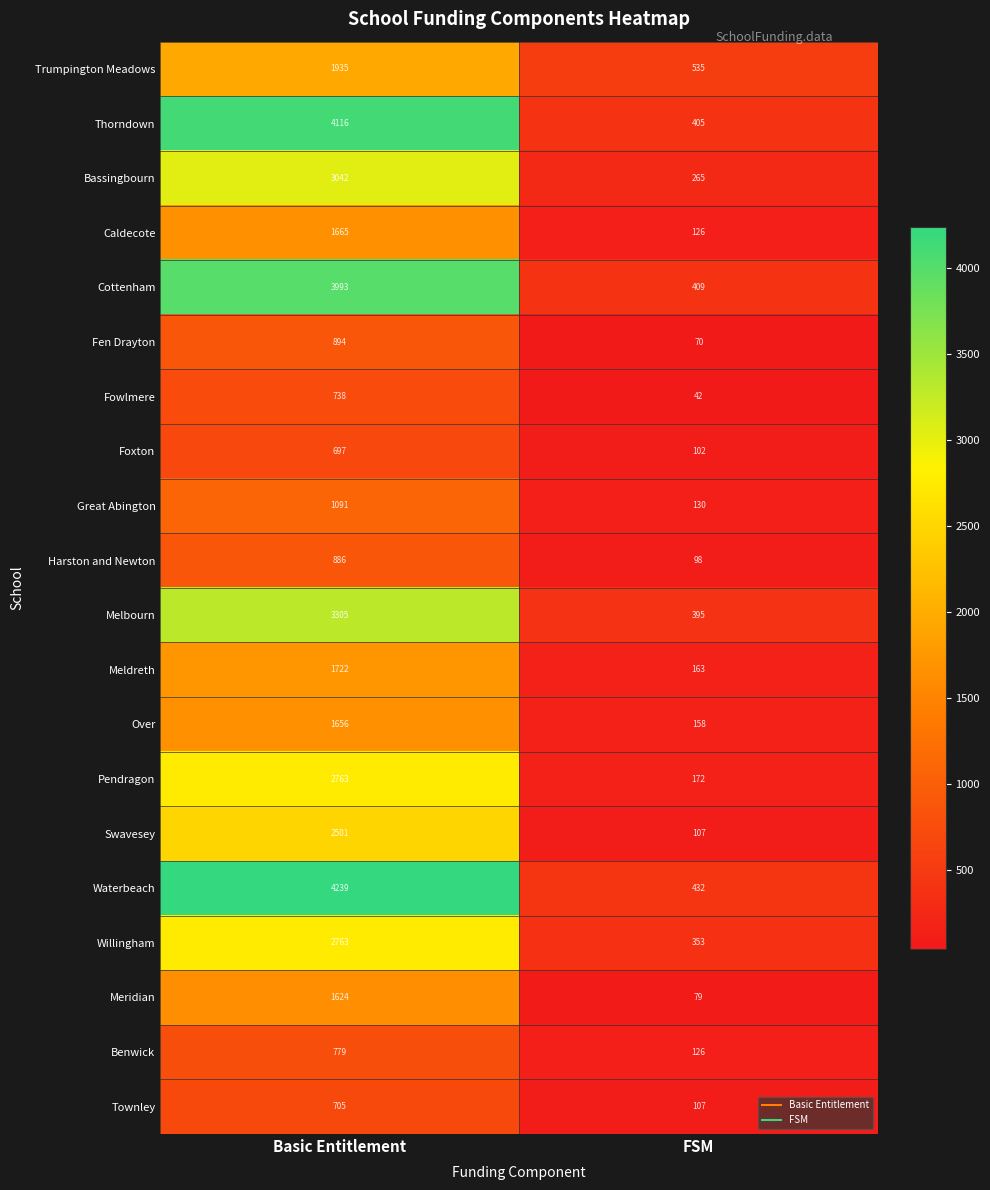

Which series has the largest range (max minus min)?

Waterbeach